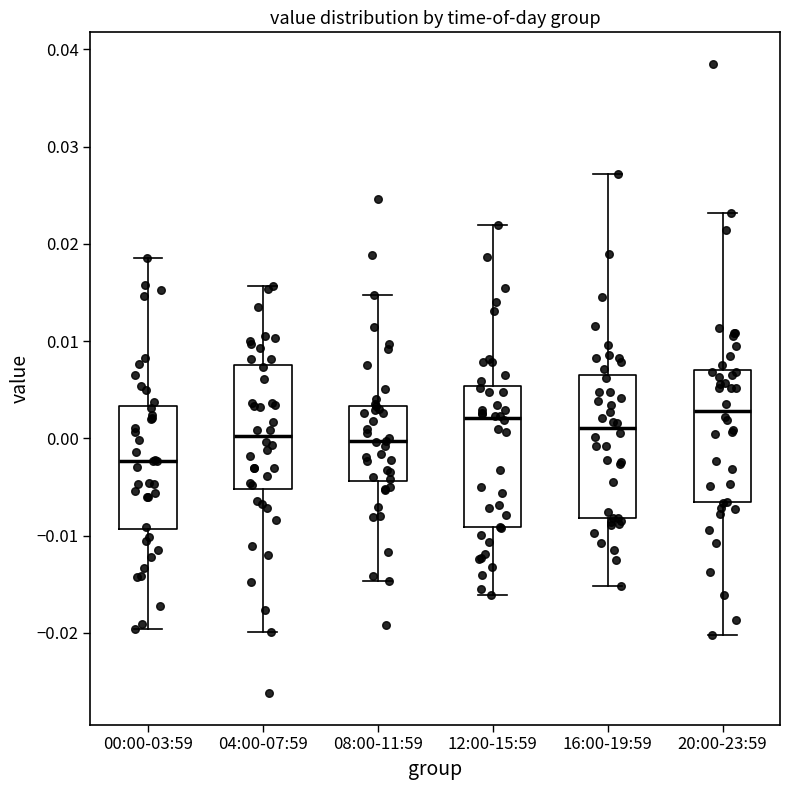

Reading left to right, transcribe this box plot: for each box, give where its median line is, the range the box spans, and where its two whiskers end, as read against the y-axis. The values are not printed on the chart, so give them approximately, as read against the axis.

00:00-03:59: median -0.002, box -0.009 to 0.003, whiskers -0.020 to 0.019
04:00-07:59: median 0.000, box -0.005 to 0.008, whiskers -0.020 to 0.016
08:00-11:59: median 0.000, box -0.004 to 0.003, whiskers -0.015 to 0.015
12:00-15:59: median 0.002, box -0.009 to 0.005, whiskers -0.016 to 0.022
16:00-19:59: median 0.001, box -0.008 to 0.006, whiskers -0.015 to 0.027
20:00-23:59: median 0.003, box -0.007 to 0.007, whiskers -0.020 to 0.023